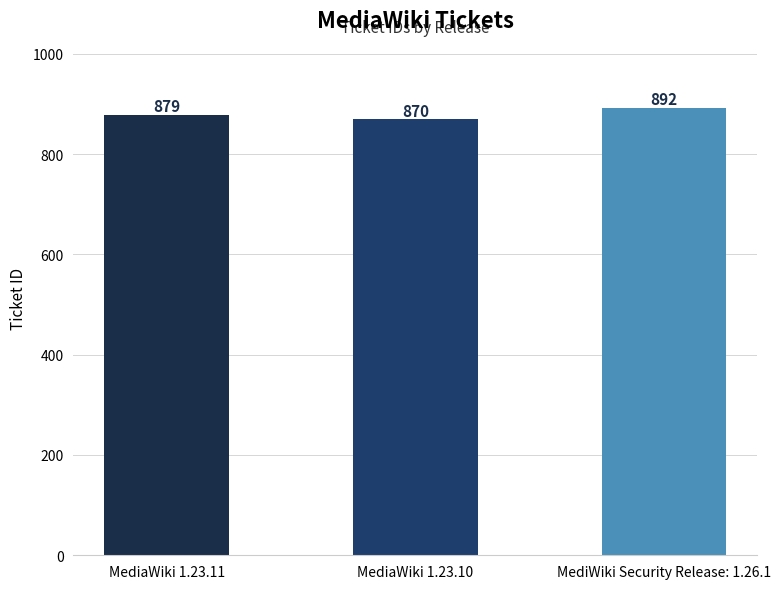

List the labels in order of value, largest first.

MediWiki Security Release: 1.26.1, MediaWiki 1.23.11, MediaWiki 1.23.10